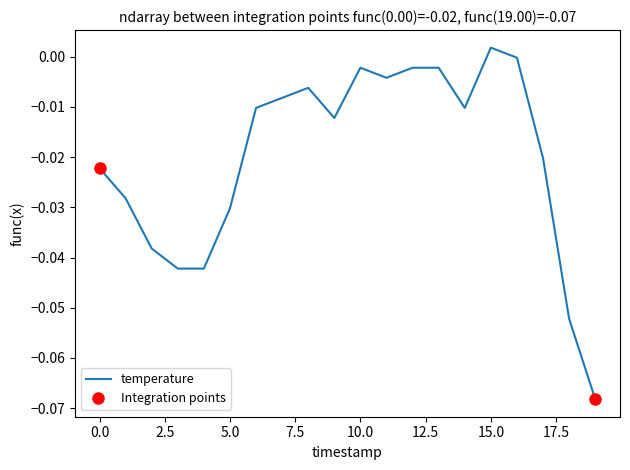

How many lines are shown in the chart?

1